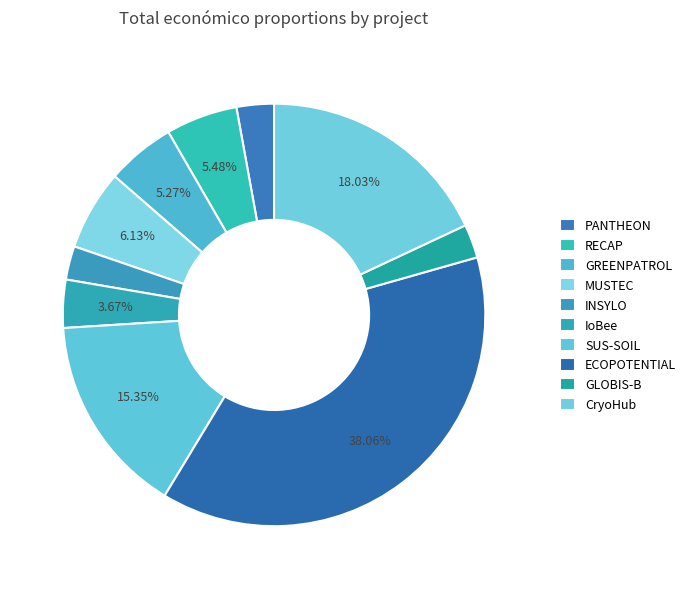

How many slices are in this pie chart?

10